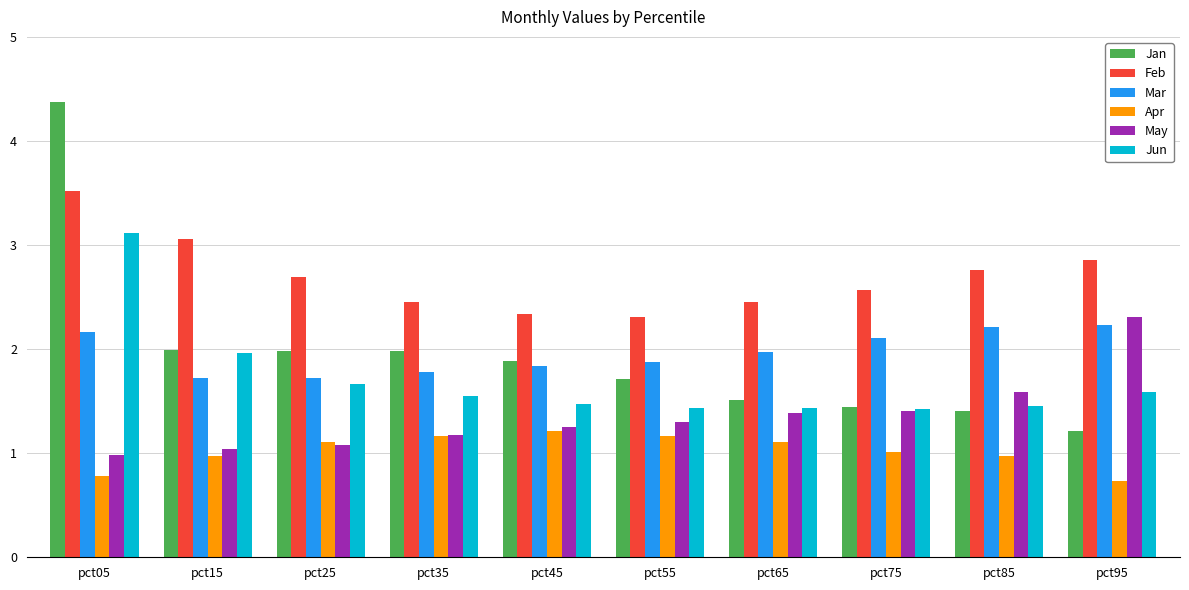

How many series are shown in this chart?

6